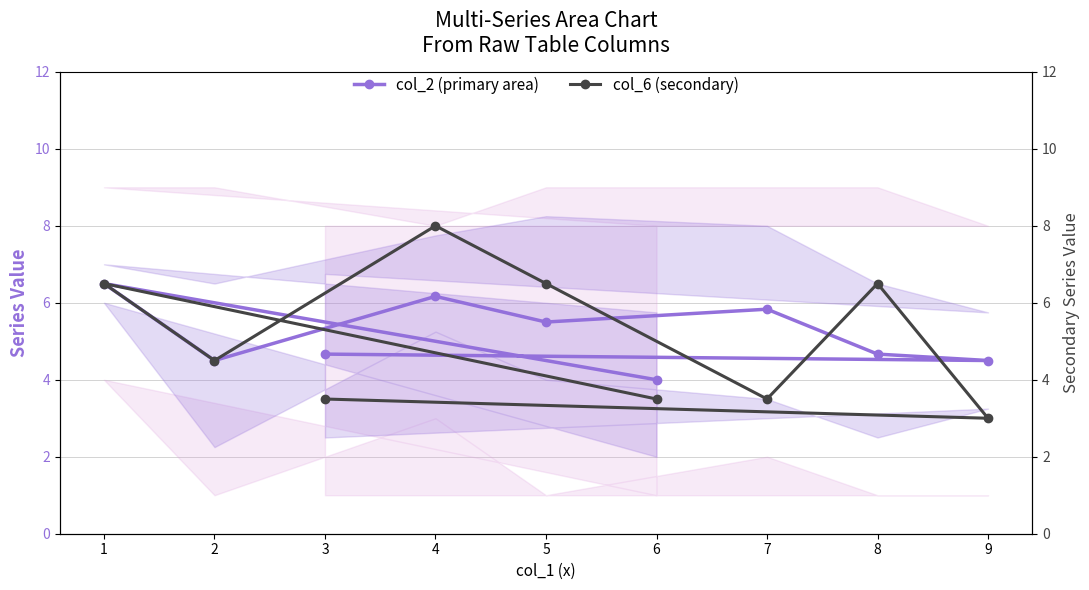

What is the average value of the col_6 (secondary) series?

5.1